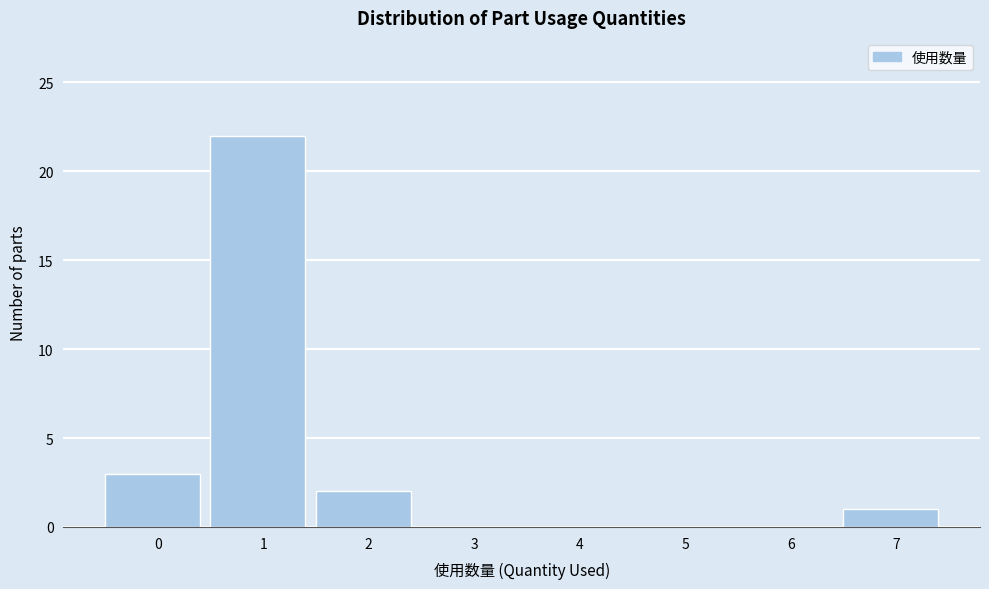

Reading left to right, list all the values displayed in this chart.

0=3	1=22	2=2	3=0	4=0	5=0	6=0	7=1